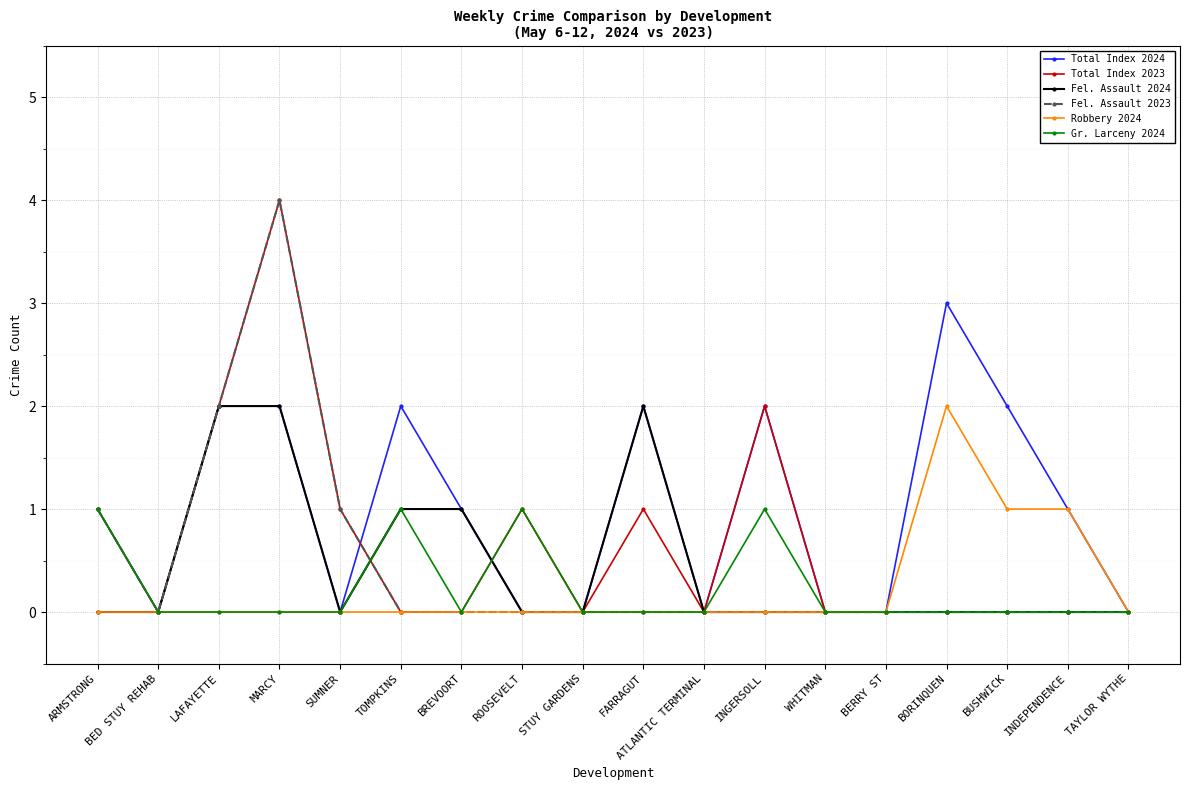

Is the value of Total Index 2023 at ROOSEVELT greater than the value of Gr. Larceny 2024 at BED STUY REHAB?

Yes